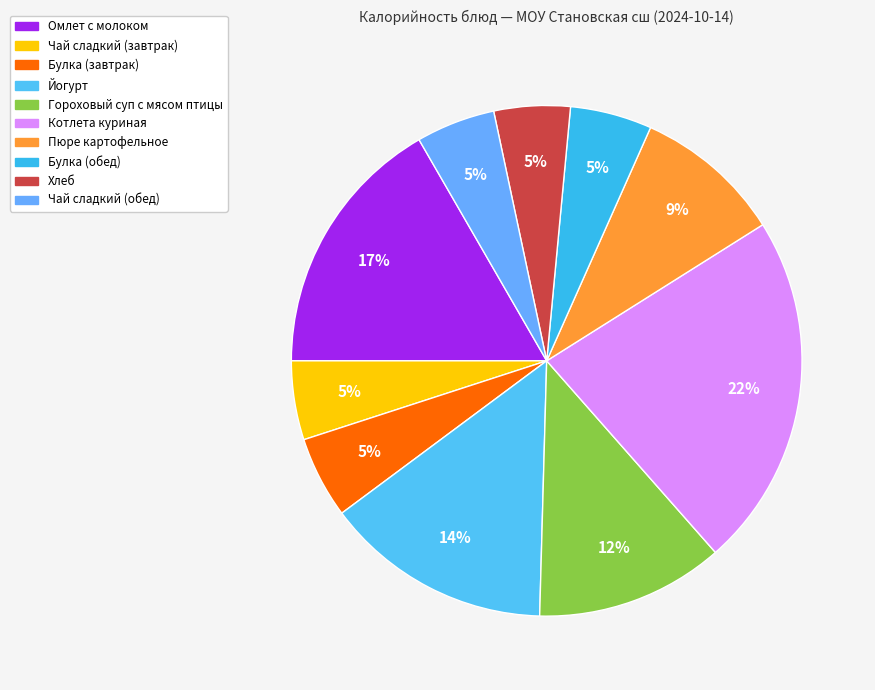

Is there a majority slice in this chart?

No